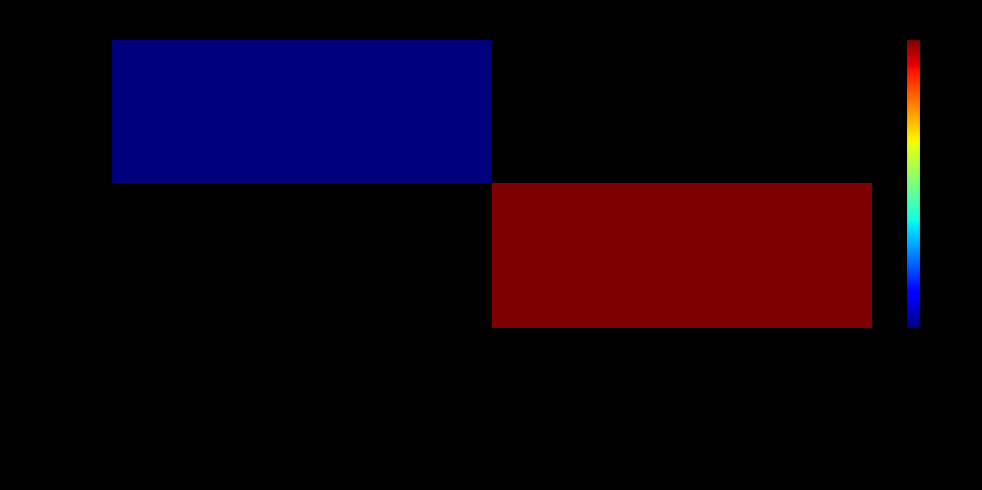

Where is 211523 nearest to the value 1?

Přeborník Regentu